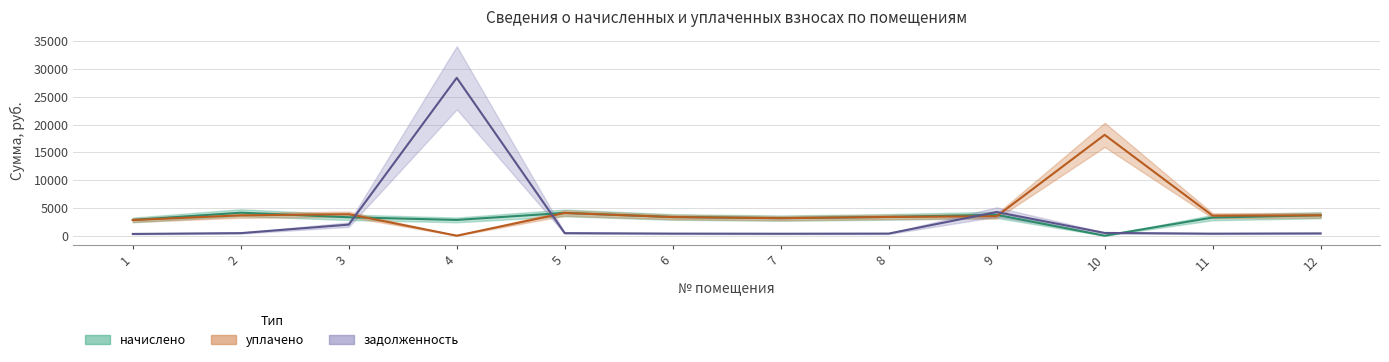

After their last crossing, which series has the higher values: уплачено or задолженность?

уплачено